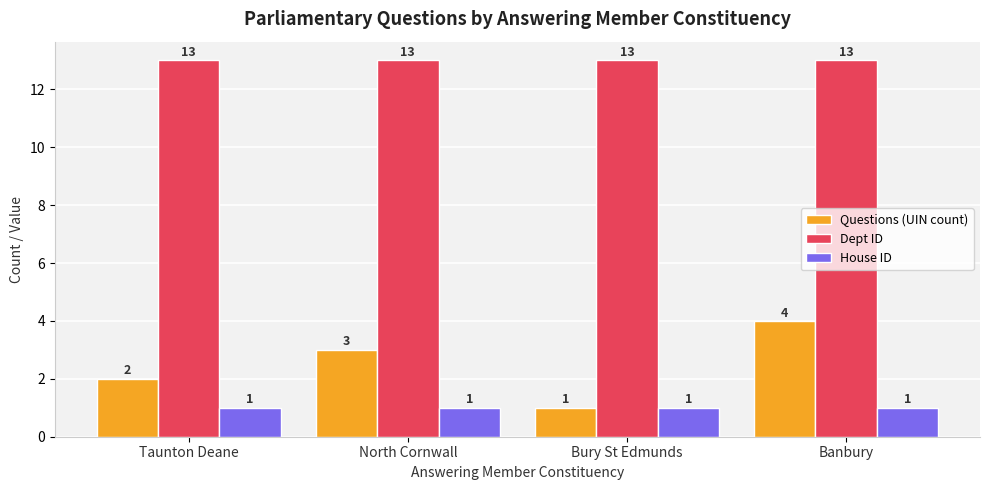

Are the bars grouped side by side (vs. stacked)?

Yes